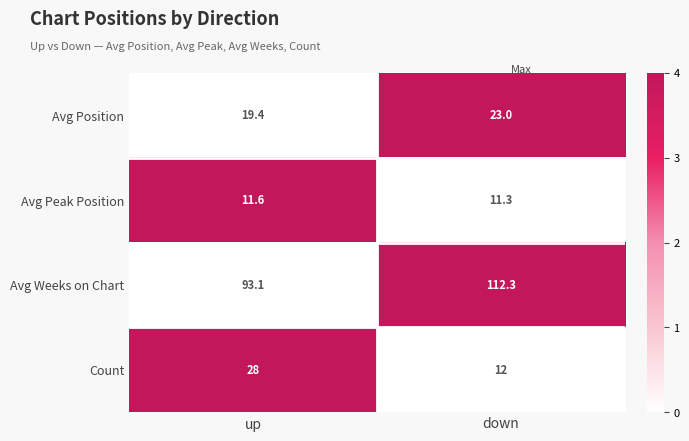

How many series are shown in this chart?

4